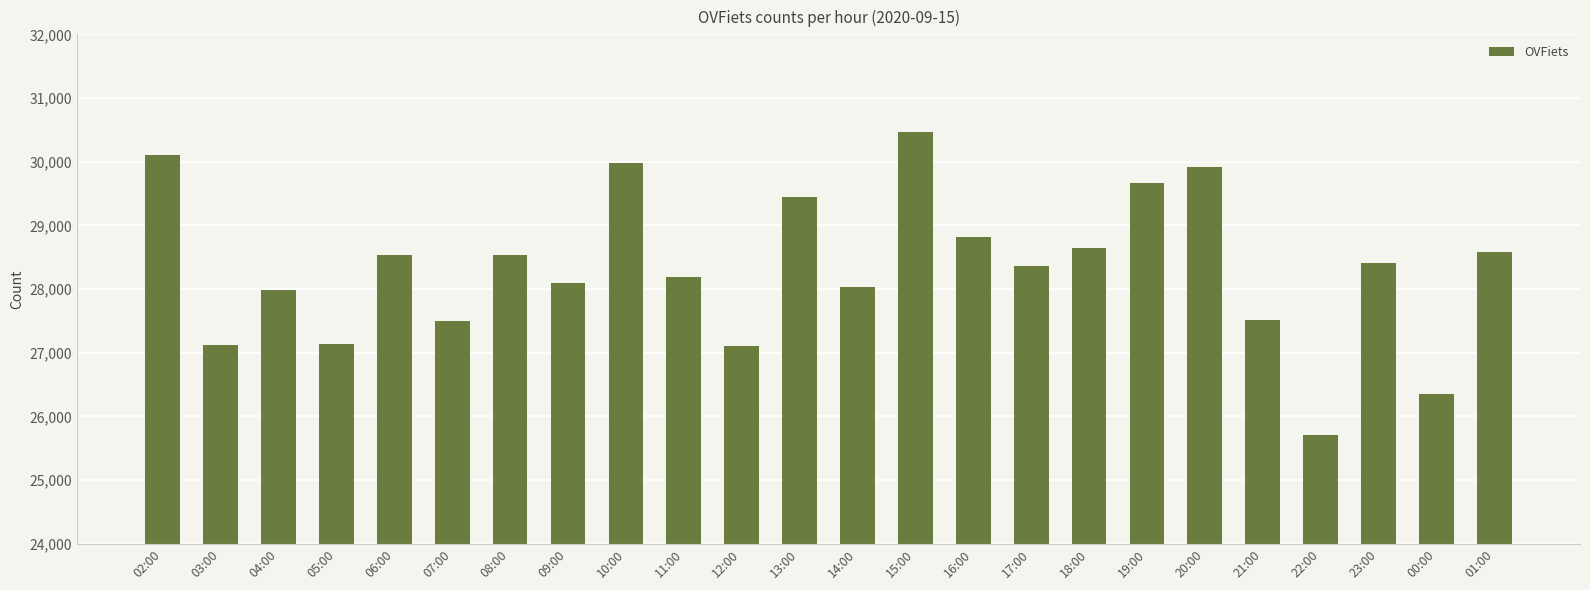

What is the difference between the maximum and second lowest values?

4101